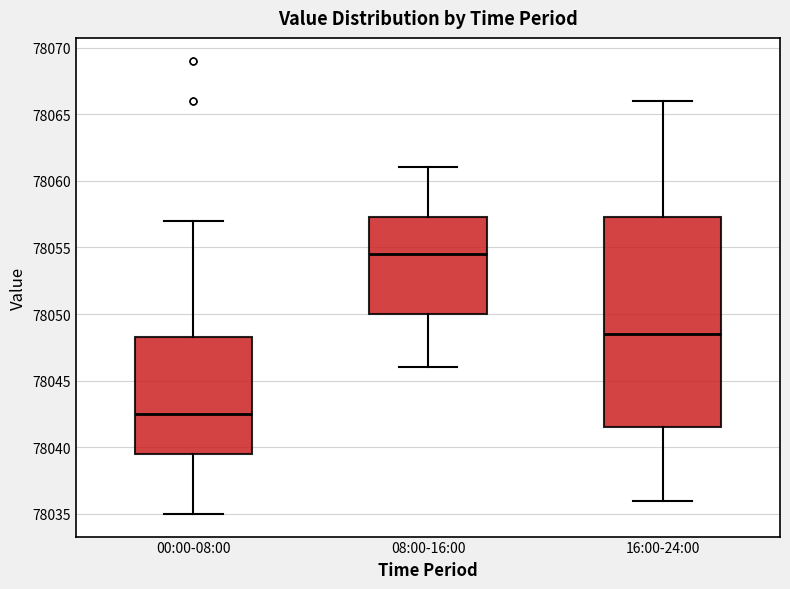

Reading left to right, transcribe this box plot: for each box, give where its median line is, the range the box spans, and where its two whiskers end, as read against the y-axis. The values are not printed on the chart, so give them approximately, as read against the axis.

00:00-08:00: median 78042.5, box 78039.5 to 78048.5, whiskers 78035.0 to 78057.0
08:00-16:00: median 78054.5, box 78050.0 to 78057.5, whiskers 78046.0 to 78061.0
16:00-24:00: median 78048.5, box 78041.5 to 78057.5, whiskers 78036.0 to 78066.0